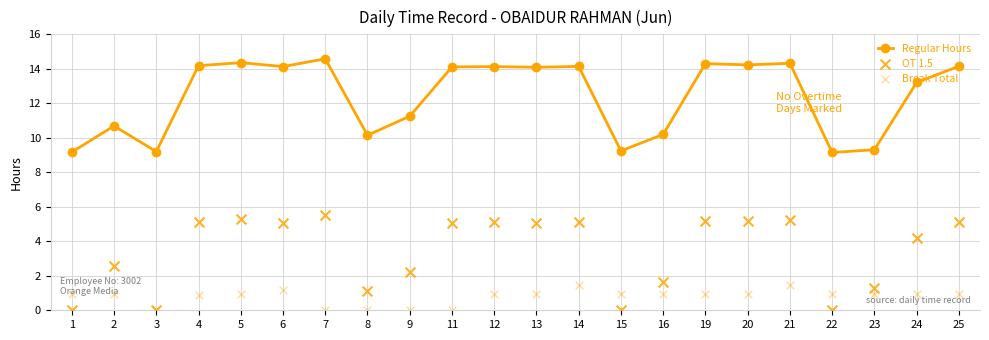

Which series has the largest Y range (max minus min)?

OT 1.5